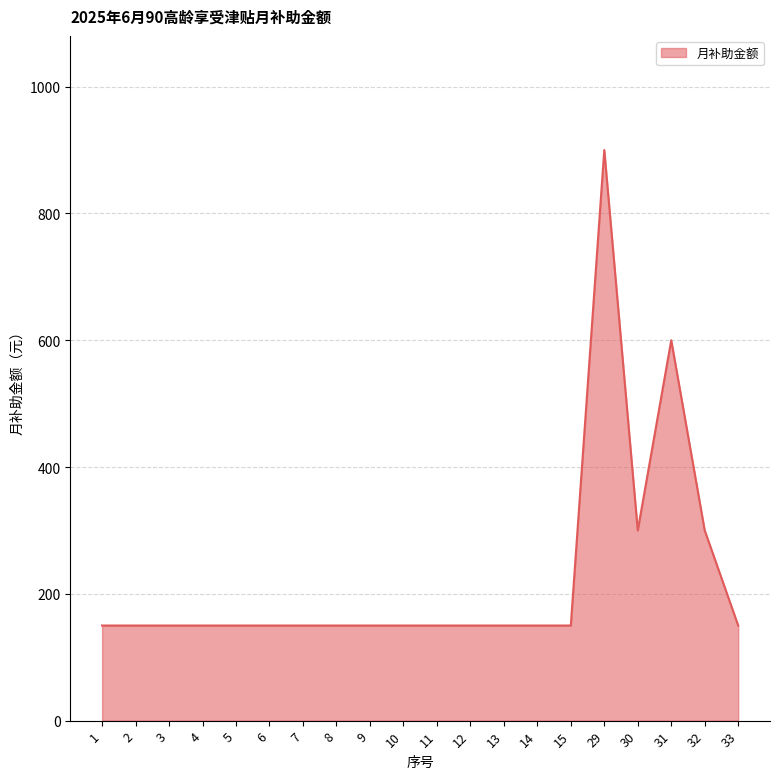

What is the difference between the second highest and minimum values?

450